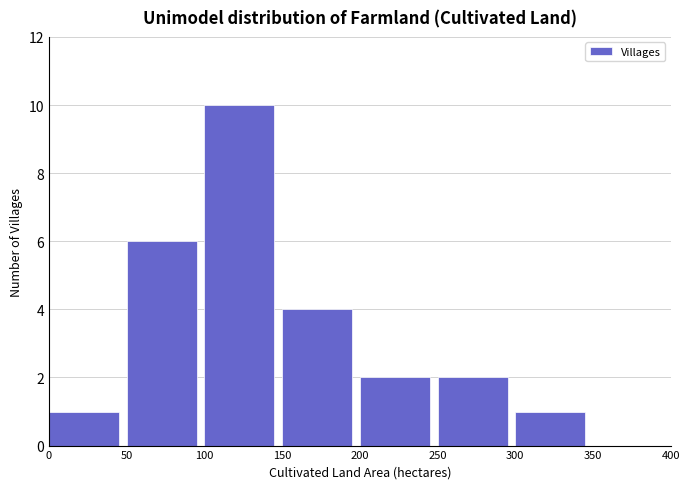

How tall is the bar that spans 250 to 300 on the x-axis? The values are not printed on the chart, so give them approximately, as read against the axis.

2